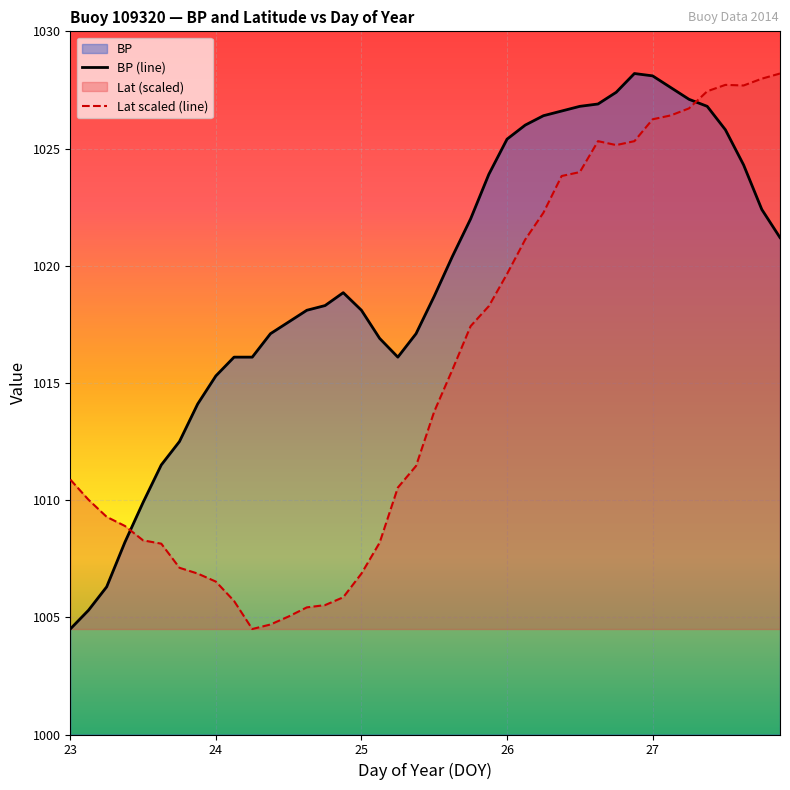

Reading right to left, extract all data points from this chart.

BP (line): 1021.2	1022.4	1024.3	1025.8	1026.8	1027.1	1027.6	1028.1	1028.2	1027.4	1026.9	1026.8	1026.6	1026.4	1026.0	1025.4	1023.9	1022.0	1020.4	1018.7	1017.1	1016.1	1016.9	1018.1	1018.9	1018.3	1018.1	1017.6	1017.1	1016.1	1016.1	1015.3	1014.1	1012.5	1011.5	1009.9	1008.2	1006.3	1005.3	1004.5
Lat scaled (line): 1028.2	1028.0	1027.7	1027.7	1027.4	1026.7	1026.4	1026.2	1025.3	1025.1	1025.3	1024.0	1023.8	1022.3	1021.1	1019.6	1018.3	1017.4	1015.6	1013.8	1011.5	1010.5	1008.2	1006.9	1005.9	1005.5	1005.4	1005.0	1004.7	1004.5	1005.7	1006.5	1006.9	1007.1	1008.1	1008.3	1008.9	1009.3	1010.0	1010.9